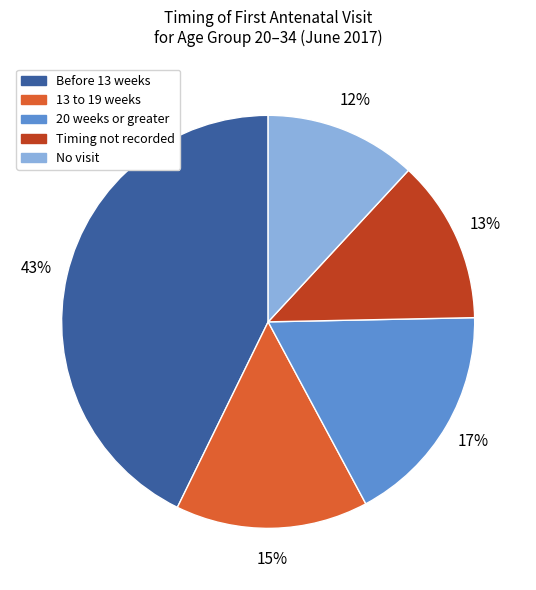

Is No visit the majority of the pie?

No